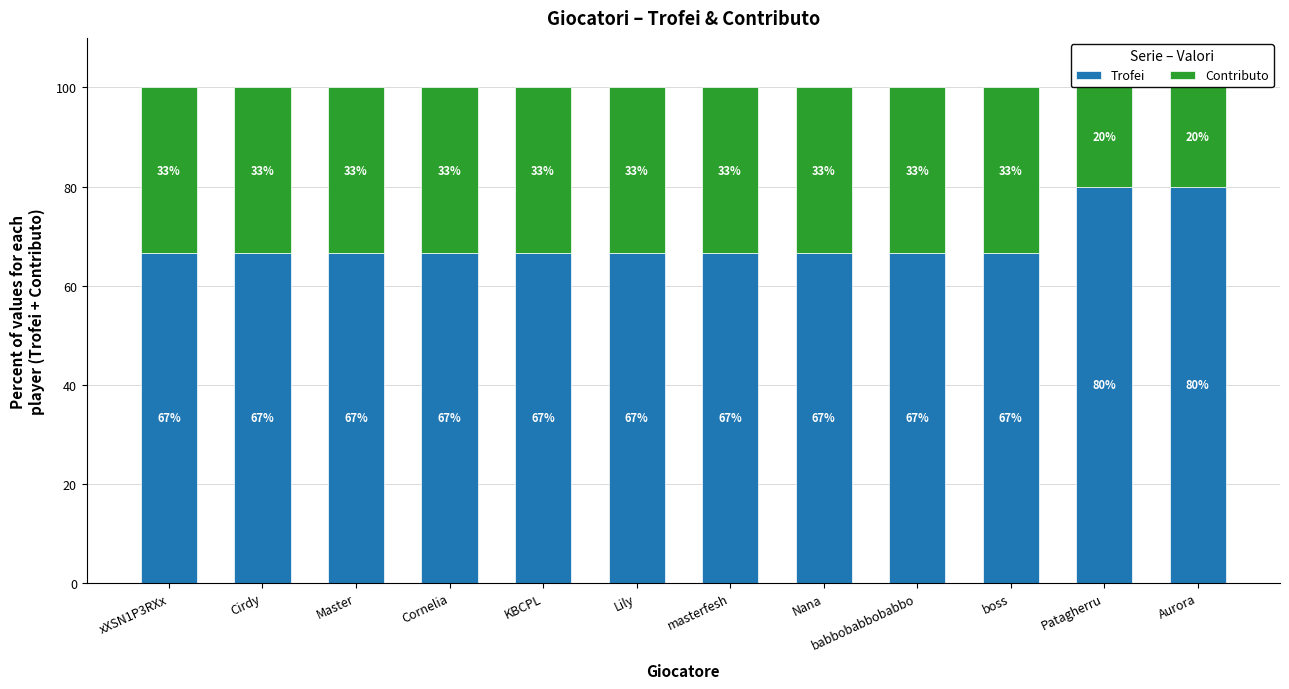

True or false: Trofei has a value of 46.0 at masterfesh.

False